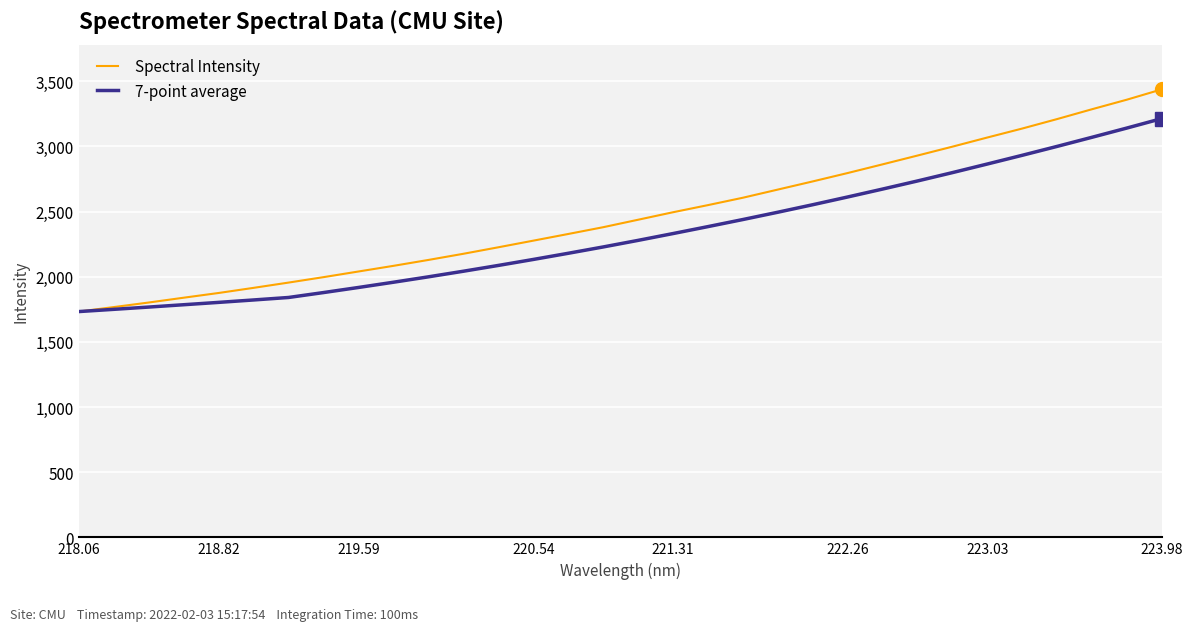

Reading left to right, what are all the values shown in this chart?

Spectral Intensity: 1732.2	1766.7	1801.7	1838.6	1874.9	1914.3	1954.7	1996.4	2039.8	2083.1	2128.4	2175.6	2225.4	2276.3	2327.5	2379.5	2436.8	2494.3	2549.0	2605.6	2668.2	2730.8	2795.1	2861.7	2929.2	2997.4	3067.6	3136.5	3209.2	3284.6	3358.0	3437.3
7-point average: 1732.2	1749.4	1766.9	1784.8	1802.8	1821.4	1840.4	1878.2	1917.2	1957.4	1998.8	2041.8	2086.2	2132.1	2179.4	2228.0	2278.5	2330.8	2384.1	2438.4	2494.4	2552.0	2611.4	2672.1	2734.2	2798.3	2864.3	2931.2	2999.5	3069.5	3140.3	3212.9